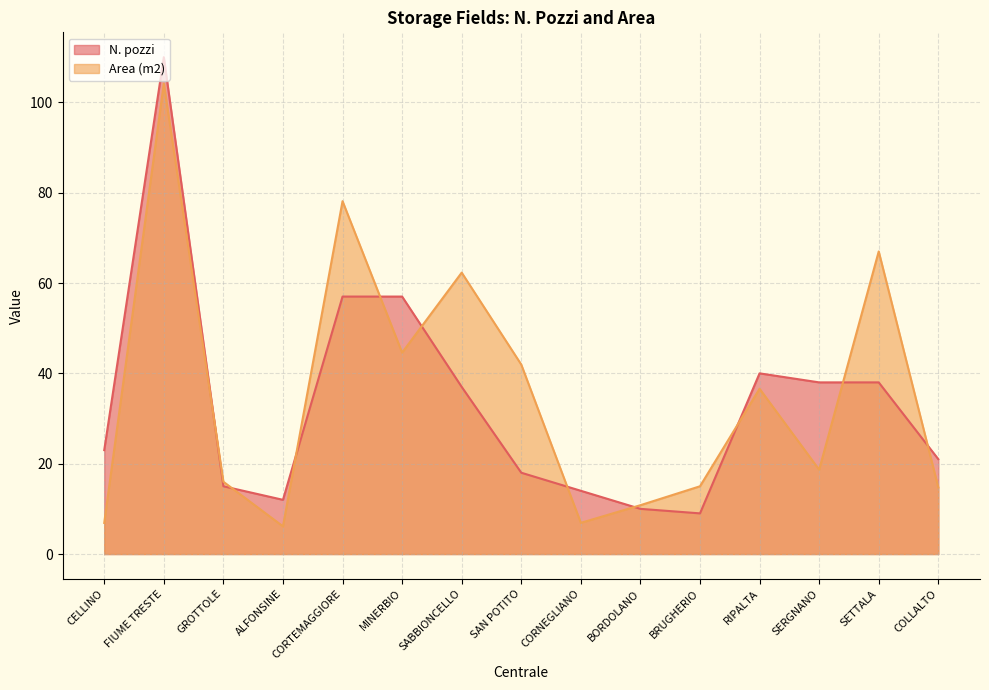

At how many categories does at least one series exceed 88?

1